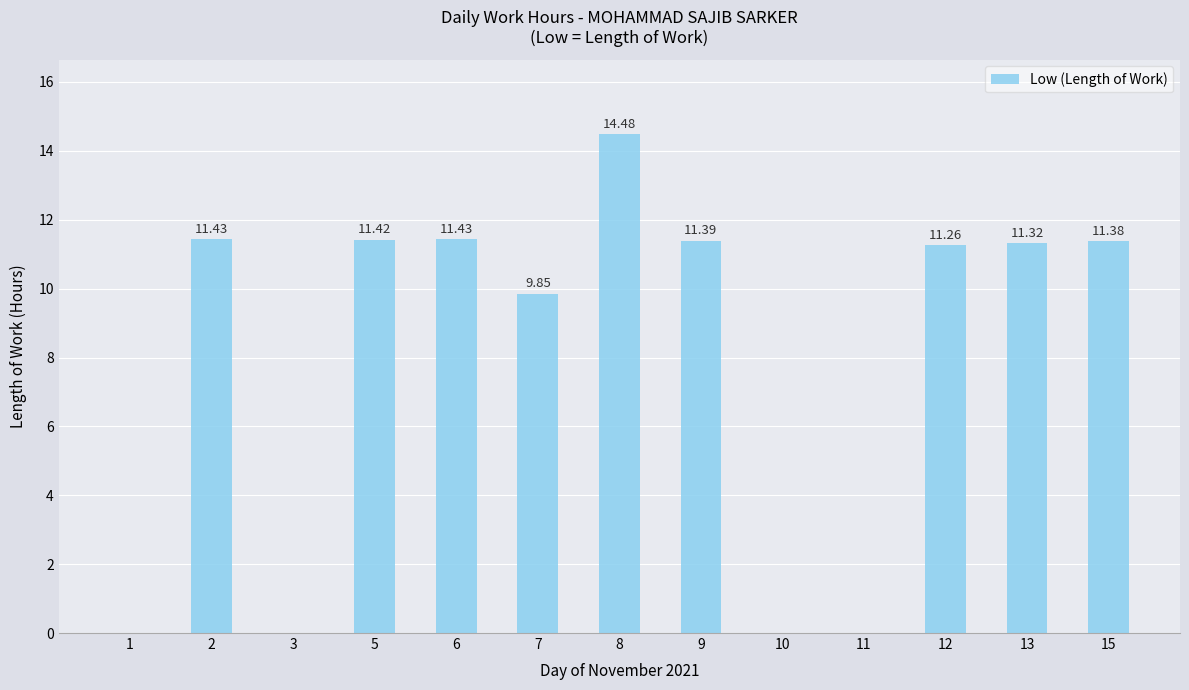

At which label is the value closest to 7?

7